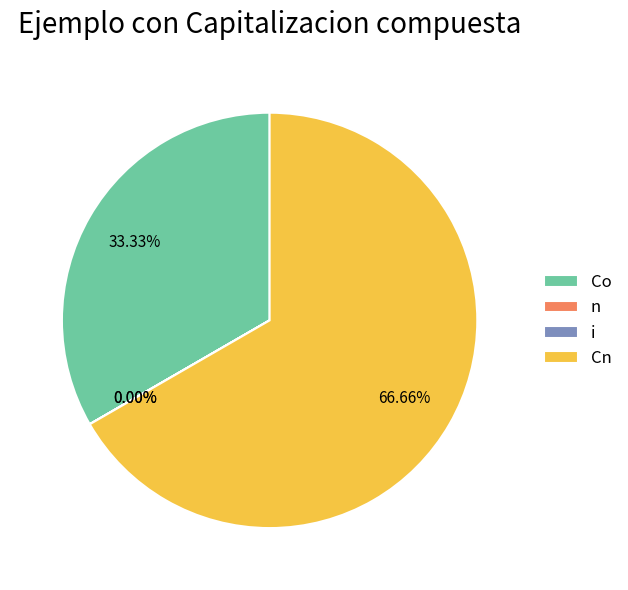

Does i represent more than half of the total?

No